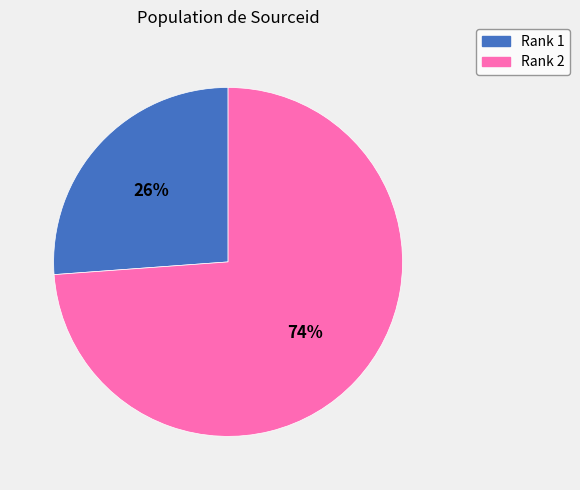

Combined, do Rank 1 and Rank 2 account for over 50%?

Yes